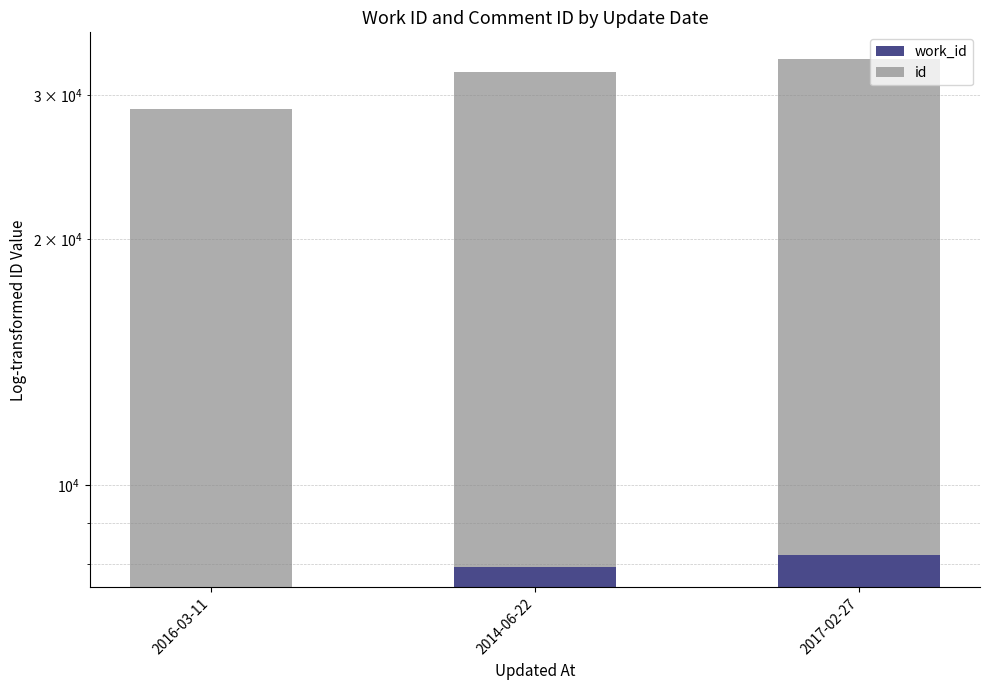

Rank the categories by work_id value from highest to lowest.

2017-02-27, 2014-06-22, 2016-03-11